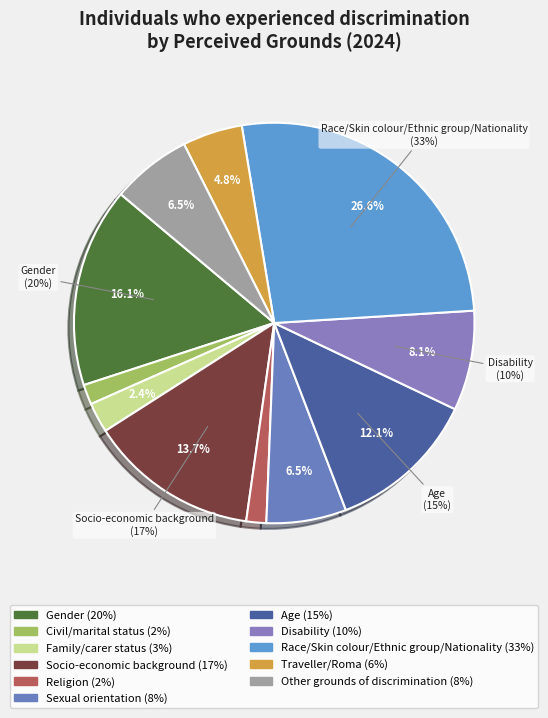

Which has a higher value, Religion or Sexual orientation?

Sexual orientation